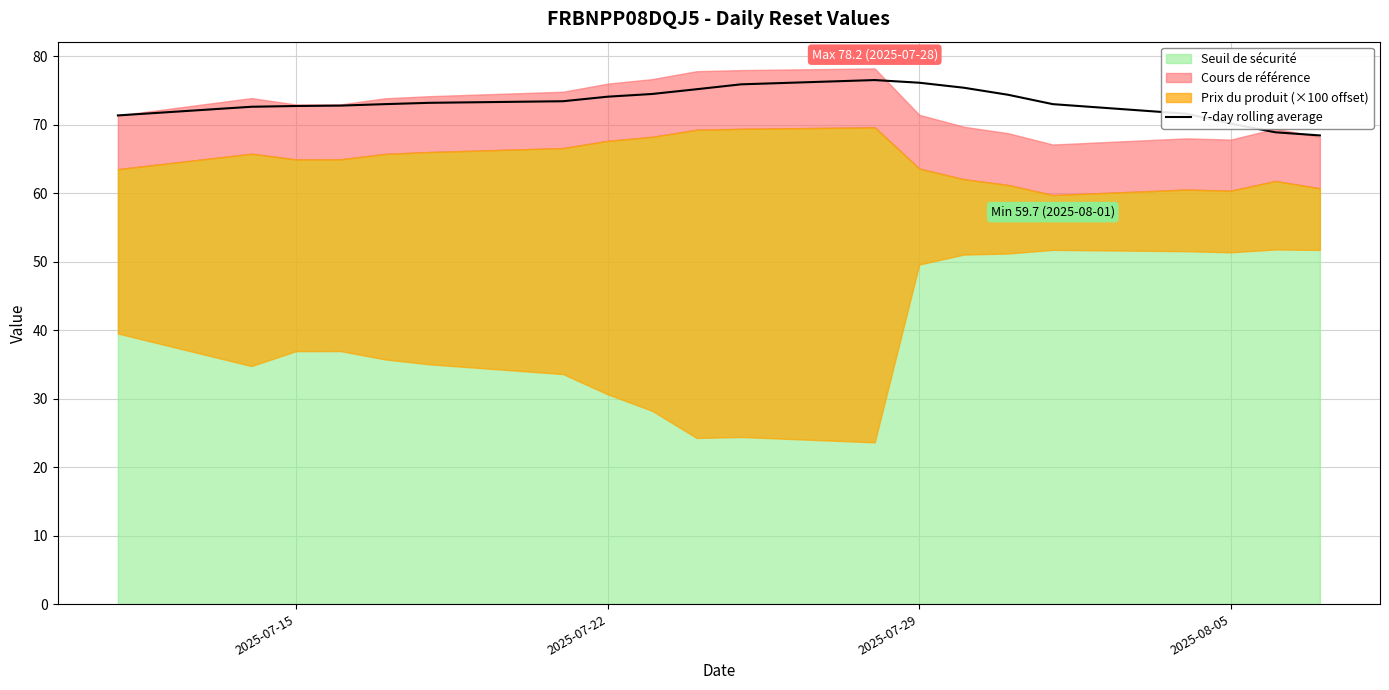

The 7-day rolling average series shows 126.1 at 2025-07-22. True or false?

False